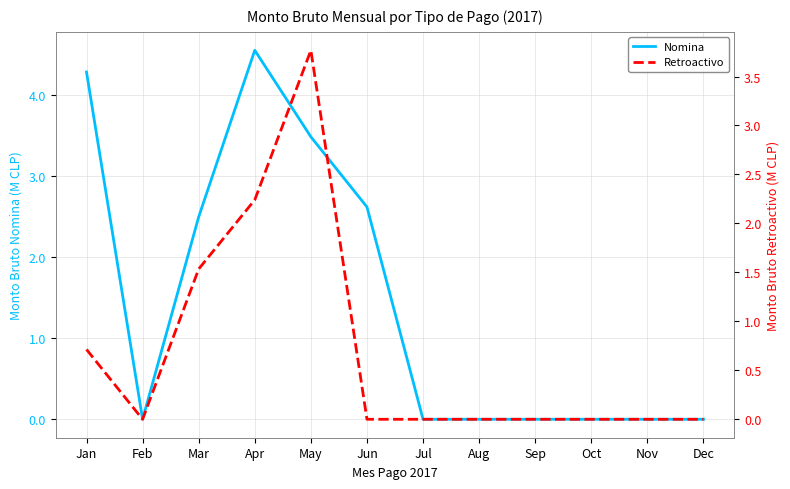

Is it true that Retroactivo equals 2.2 at Apr?

True